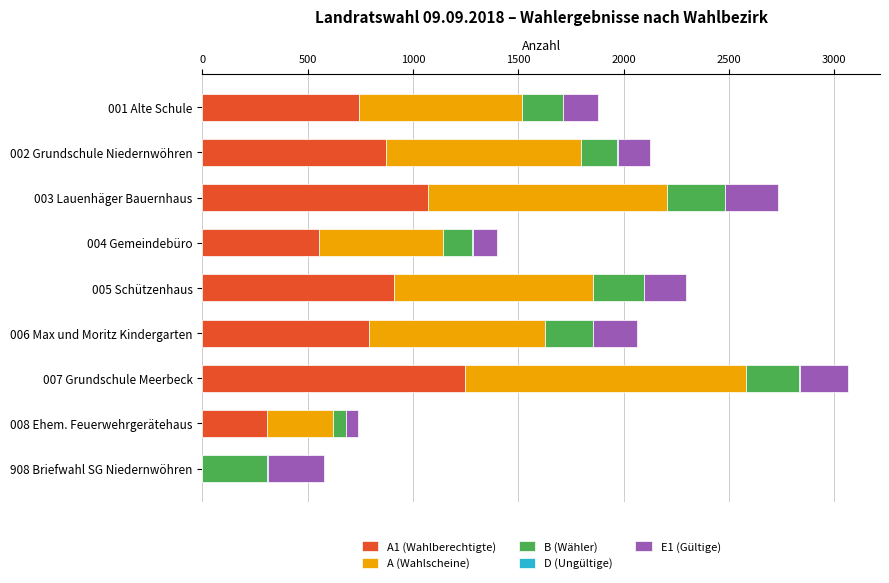

At which category is the sum across all series the highest?

007 Grundschule Meerbeck